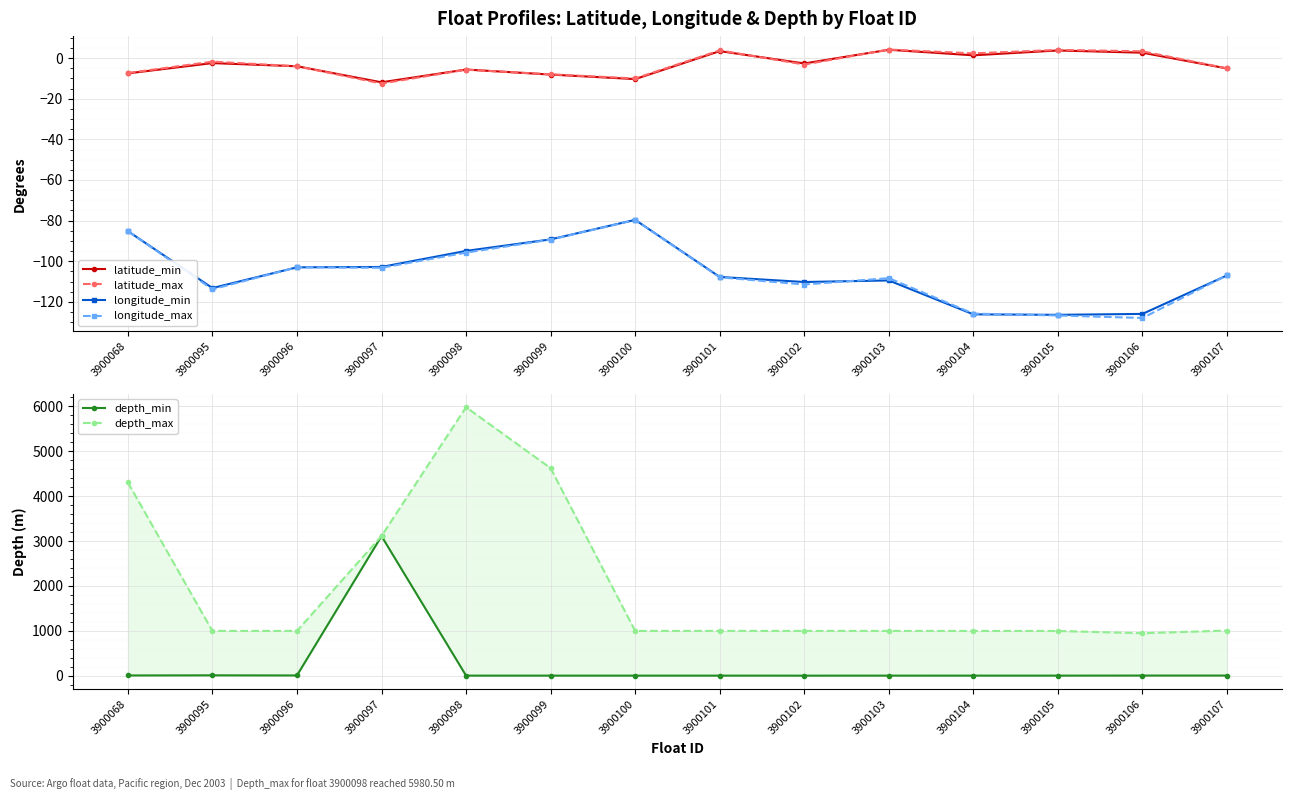

What is the difference between the second highest and second lowest values in the longitude_max series?

41.6